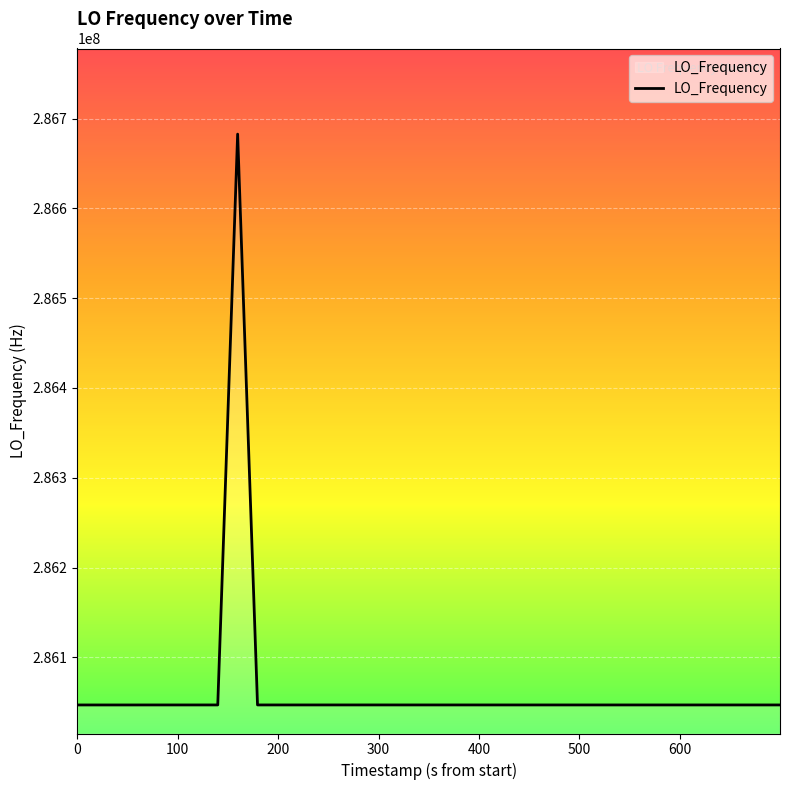

What is the smallest value displayed?

286046984.0